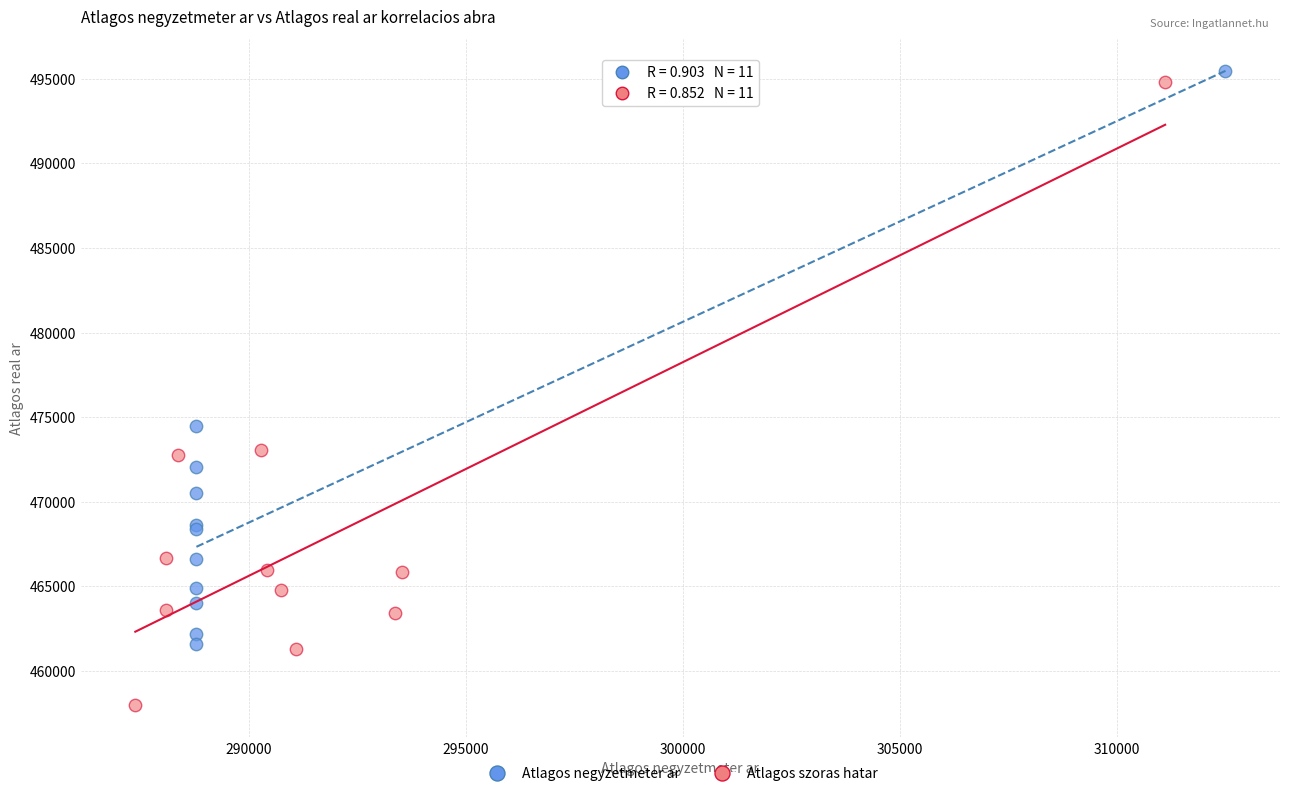

What are all the series names shown in the legend?

Atlagos negyzetmeter ar, Atlagos szoras hatar